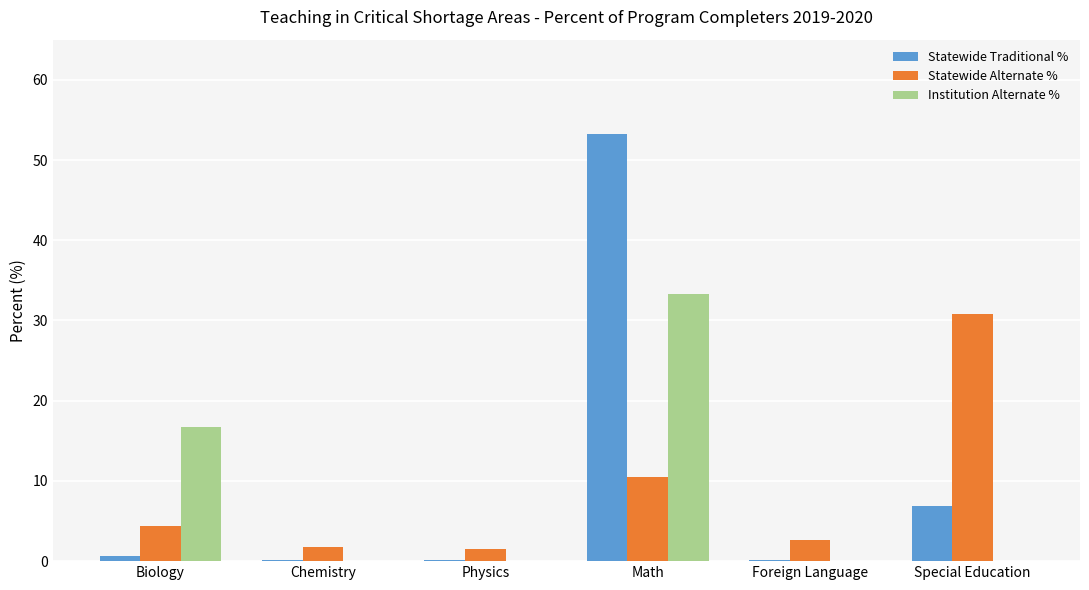

What is the average value of the Institution Alternate % series?

8.3